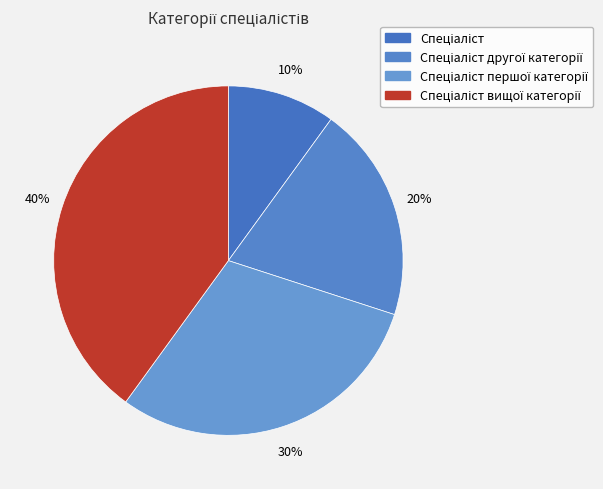

Which category has the biggest portion of the pie?

Спеціаліст вищої категорії